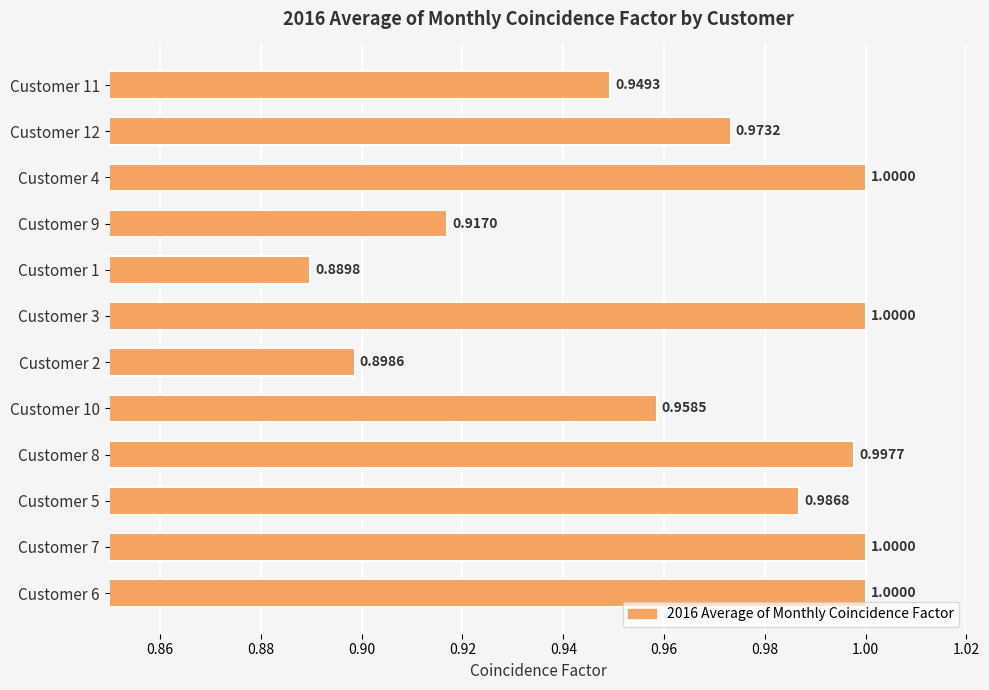

What is the sum of all values?

11.6